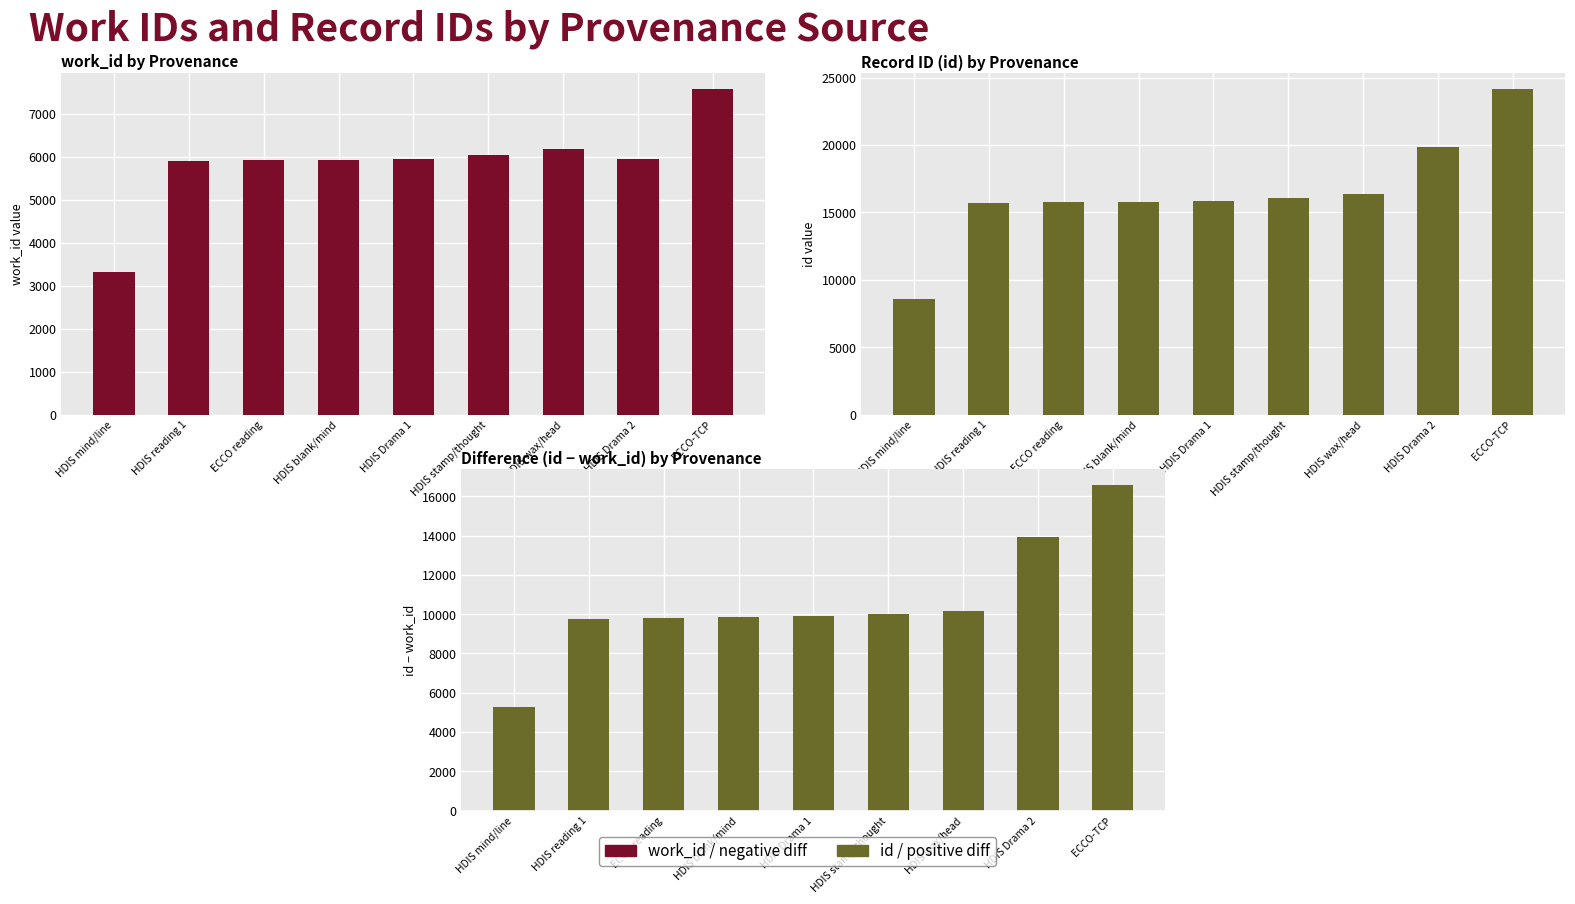

Reading right to left, extract all data points from this chart.

work_id: ECCO-TCP=7587	HDIS Drama 2=5948	HDIS wax/head=6181	HDIS stamp/thought=6059	HDIS Drama 1=5966	HDIS blank/mind=5935	ECCO reading=5928	HDIS reading 1=5918	HDIS mind/line=3319
id: ECCO-TCP=24166	HDIS Drama 2=19853	HDIS wax/head=16358	HDIS stamp/thought=16054	HDIS Drama 1=15870	HDIS blank/mind=15768	ECCO reading=15757	HDIS reading 1=15691	HDIS mind/line=8586
id − work_id: ECCO-TCP=16579	HDIS Drama 2=13905	HDIS wax/head=10177	HDIS stamp/thought=9995	HDIS Drama 1=9904	HDIS blank/mind=9833	ECCO reading=9829	HDIS reading 1=9773	HDIS mind/line=5267